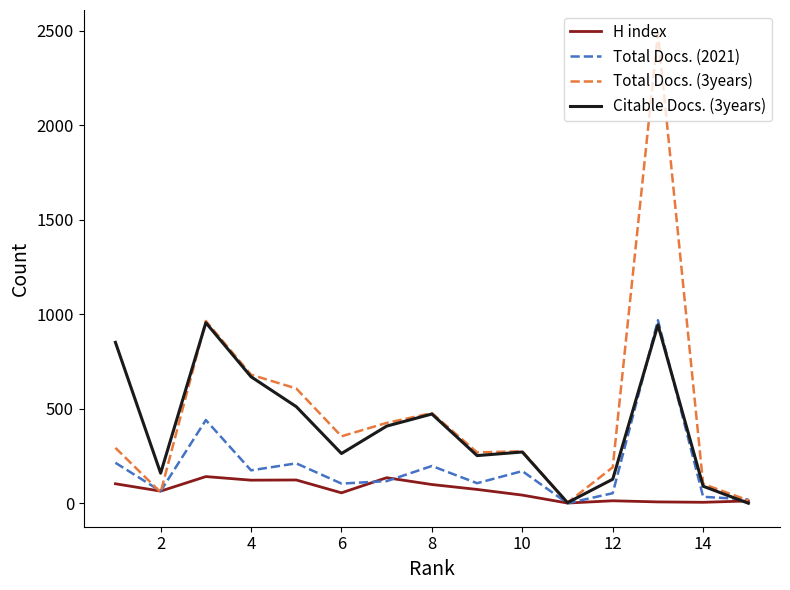

What is the difference between the maximum and minimum values in the Total Docs. (3years) series?

2482